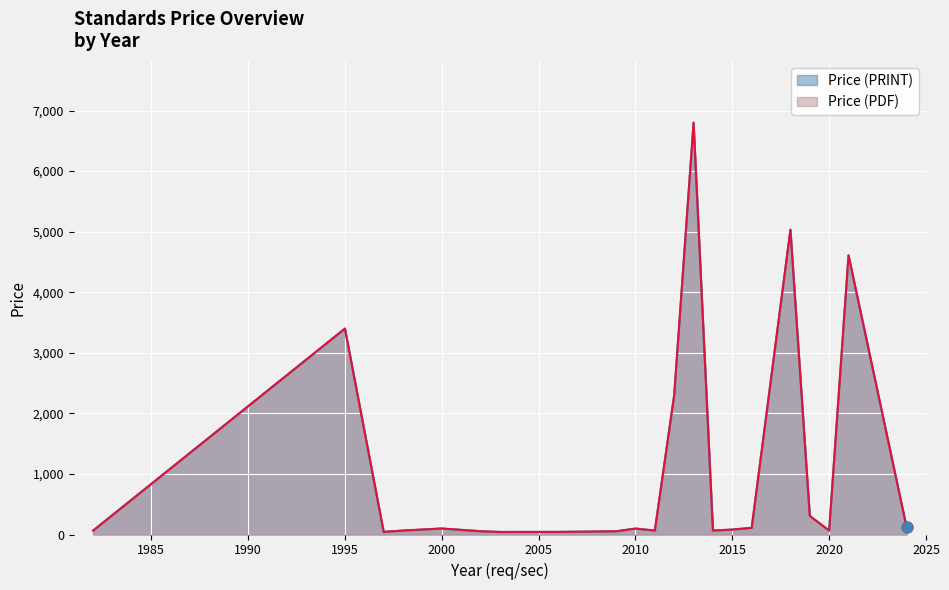

Is the value of Price (PRINT) at 2010 greater than the value of Price (PDF) at 2021?

No